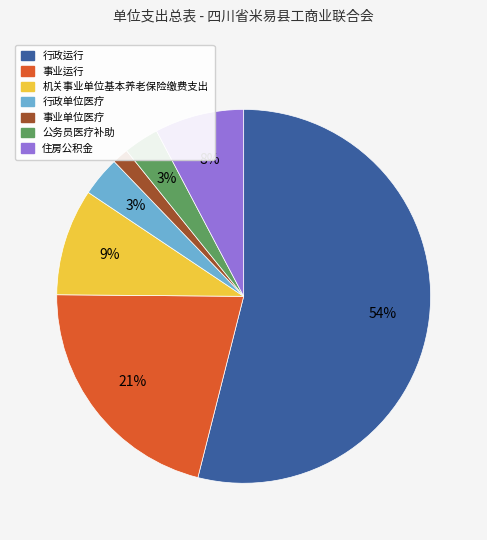

To the nearest percent, what percentage of the pie is 事业运行?

21%